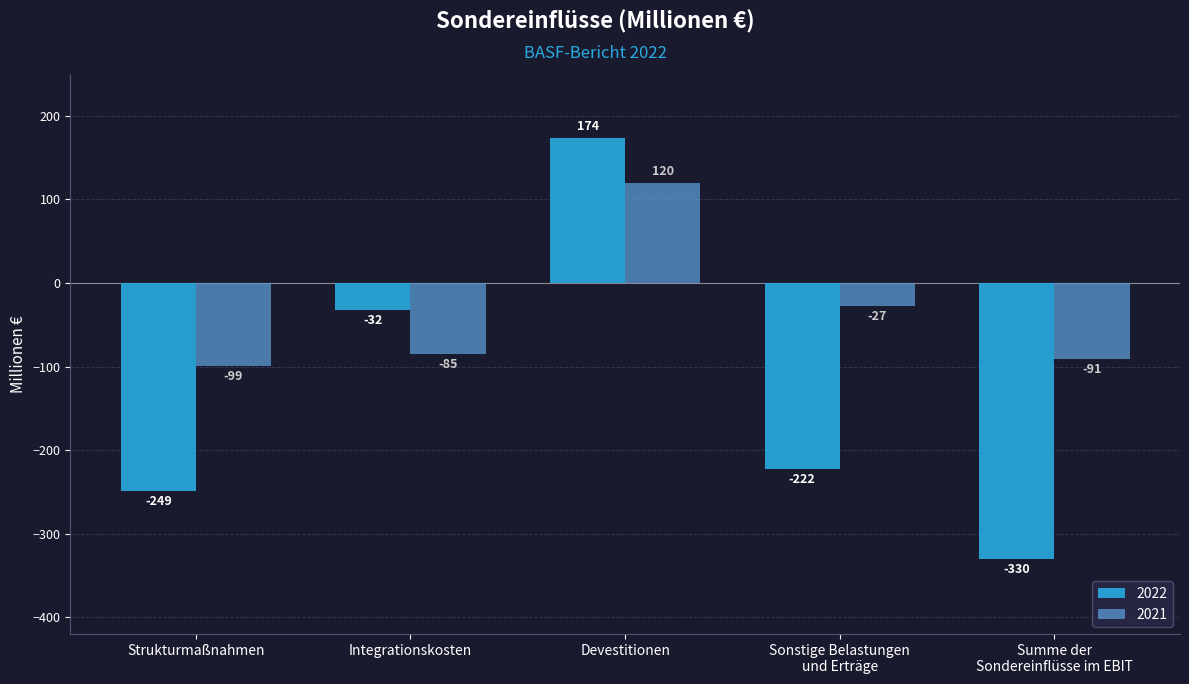

Which series has the largest range (max minus min)?

2022